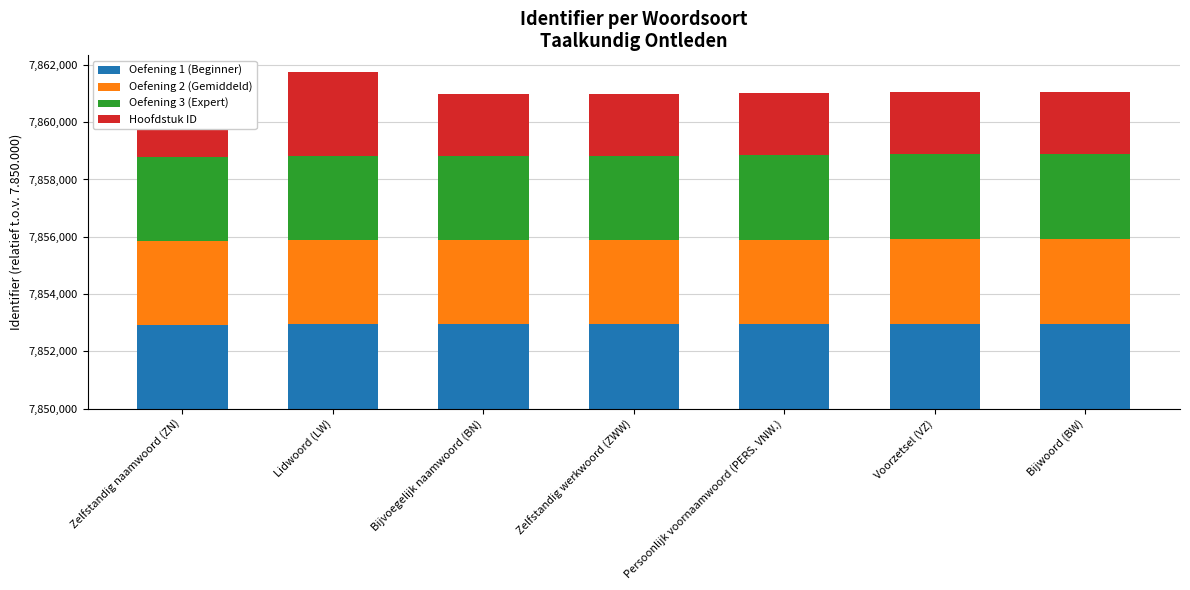

List the series in order of their peak value, lowest first.

Hoofdstuk ID, Oefening 1 (Beginner), Oefening 2 (Gemiddeld), Oefening 3 (Expert)